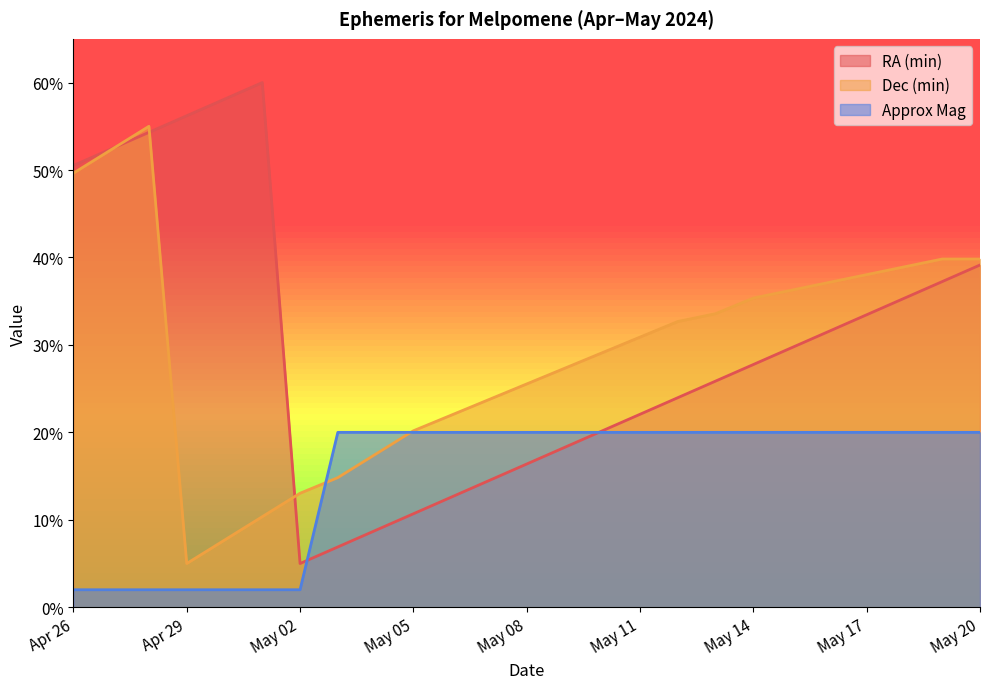

Reading left to right, list all the values displayed in this chart.

RA (min): 50.5	52.4	54.3	56.2	58.1	60.0	5.0	6.9	8.8	10.7	12.6	14.5	16.4	18.3	20.2	22.1	24.0	25.9	27.8	29.7	31.6	33.4	35.3	37.2	39.1
Dec (min): 49.6	52.3	55.0	5.0	7.7	10.4	13.0	14.8	17.5	20.2	22.0	23.8	25.5	27.3	29.1	30.9	32.7	33.6	35.4	36.2	37.1	38.0	38.9	39.8	39.8
Approx Mag: 2.0	2.0	2.0	2.0	2.0	2.0	2.0	20.0	20.0	20.0	20.0	20.0	20.0	20.0	20.0	20.0	20.0	20.0	20.0	20.0	20.0	20.0	20.0	20.0	20.0